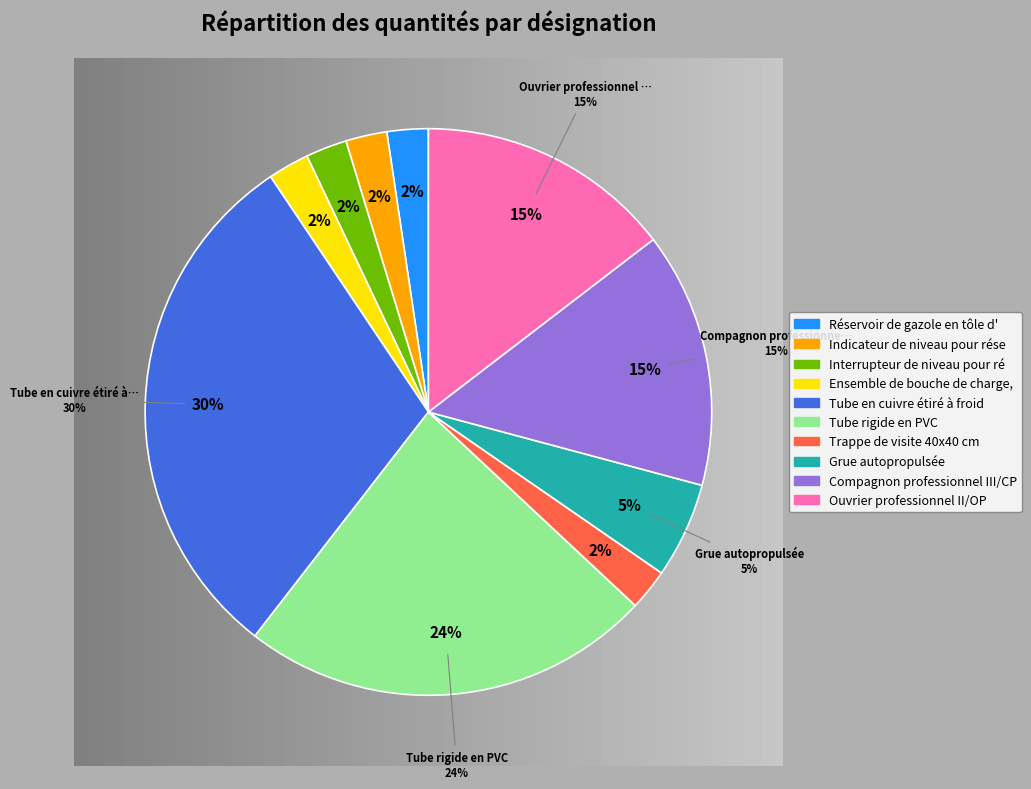

To the nearest percent, what portion does Interrupteur de niveau pour réservoir represent?

2%